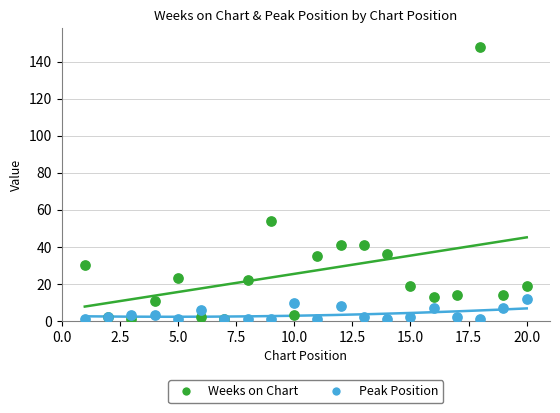

Across all series, what Y value is closest to 74?

54